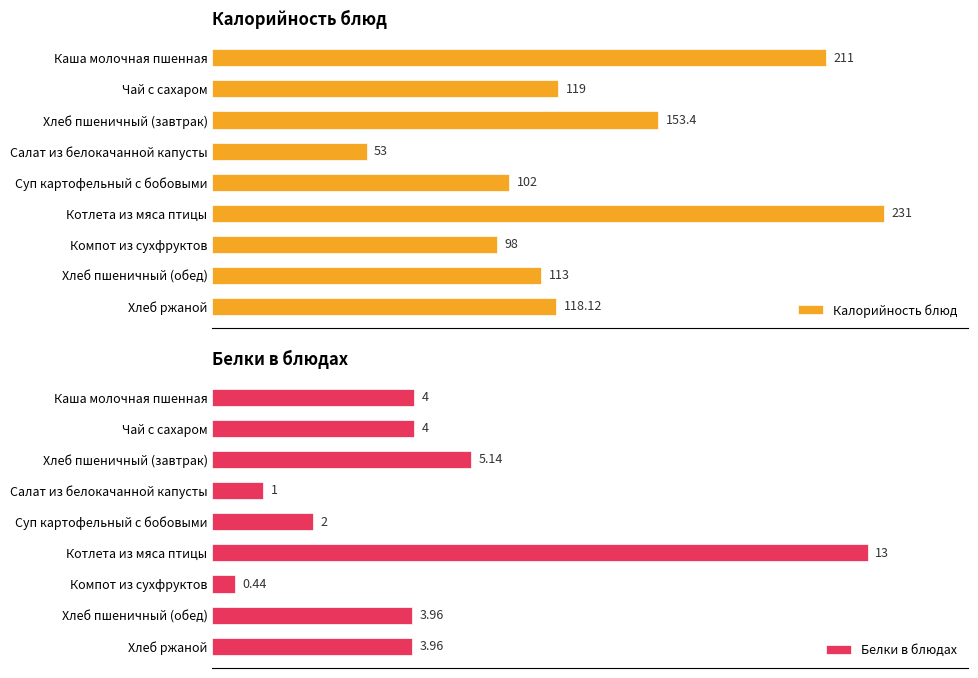

List the labels in order of Калорийность блюд value, smallest first.

Салат из белокачанной капусты, Компот из сухфруктов, Суп картофельный с бобовыми, Хлеб пшеничный (обед), Хлеб ржаной, Чай с сахаром, Хлеб пшеничный (завтрак), Каша молочная пшенная, Котлета из мяса птицы